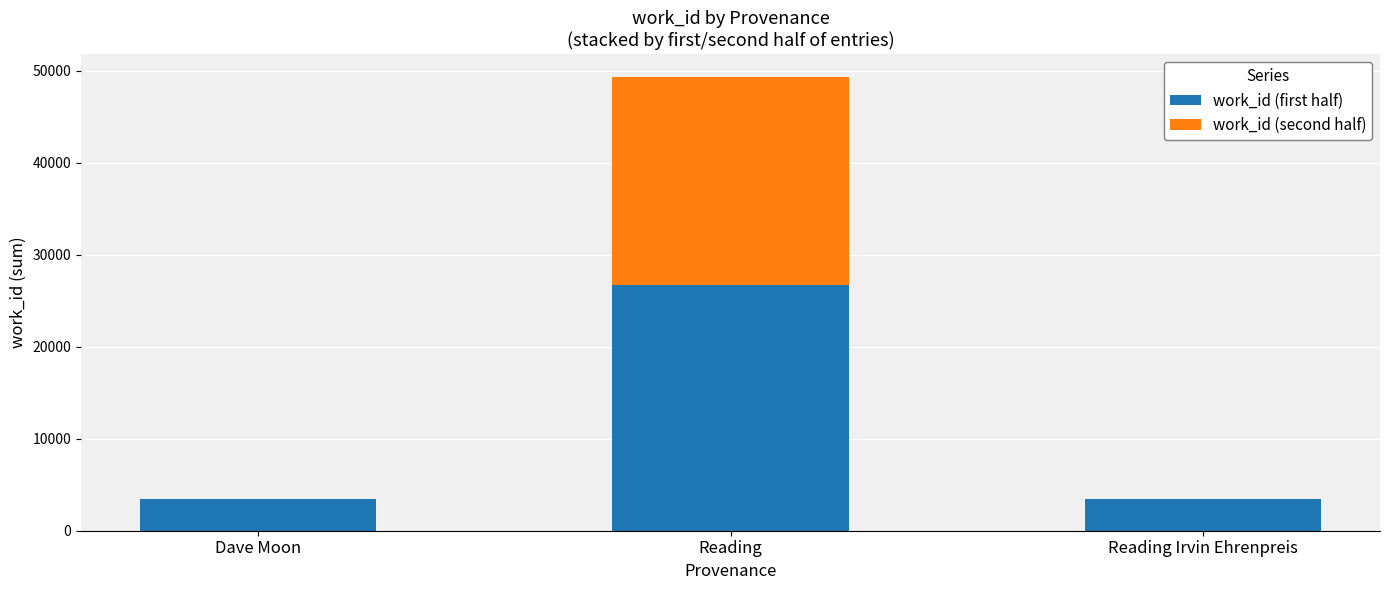

Are the bars horizontal?

No